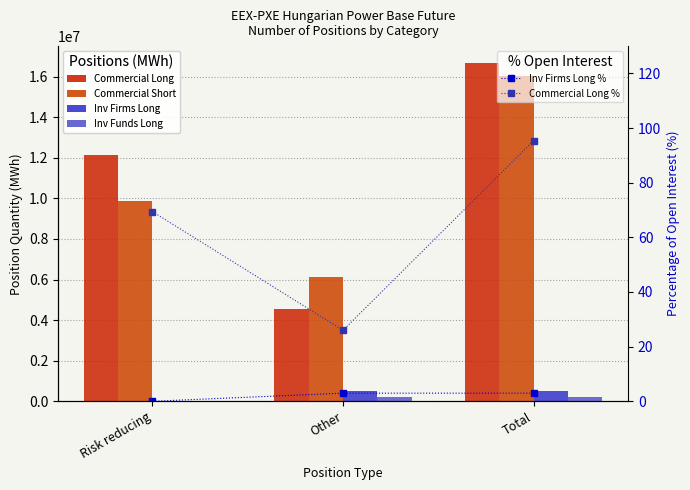

What is the value of the Commercial Short bar at the 1st from the left?

9888092.0